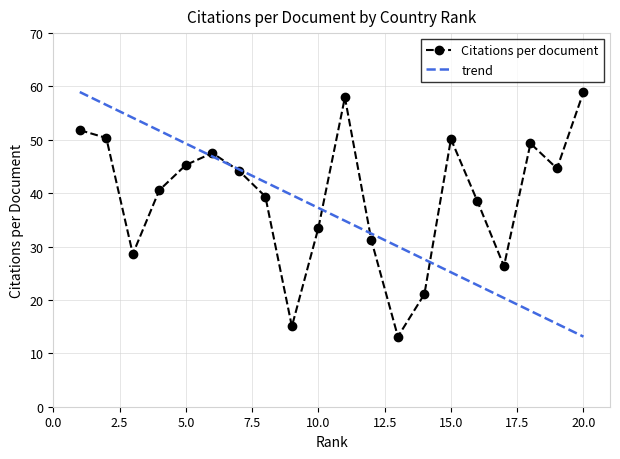

Reading left to right, transcribe all the data shown in this chart.

51.8	50.4	28.6	40.6	45.3	47.5	44.2	39.4	15.1	33.5	58.0	31.2	13.1	21.1	50.1	38.5	26.3	49.3	44.6	59.0